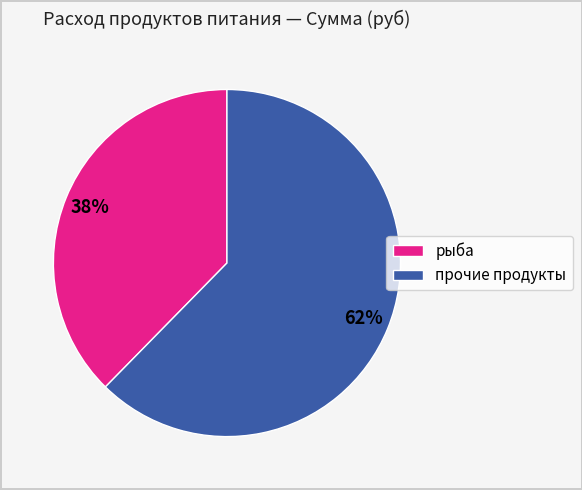

Between прочие продукты and рыба, which is larger?

прочие продукты